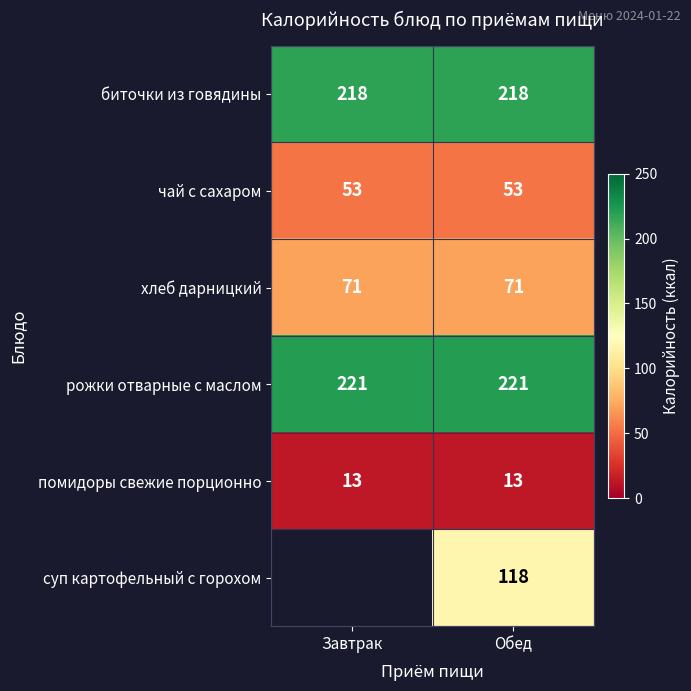

What is the spread (max minus min) of values at Обед?

208